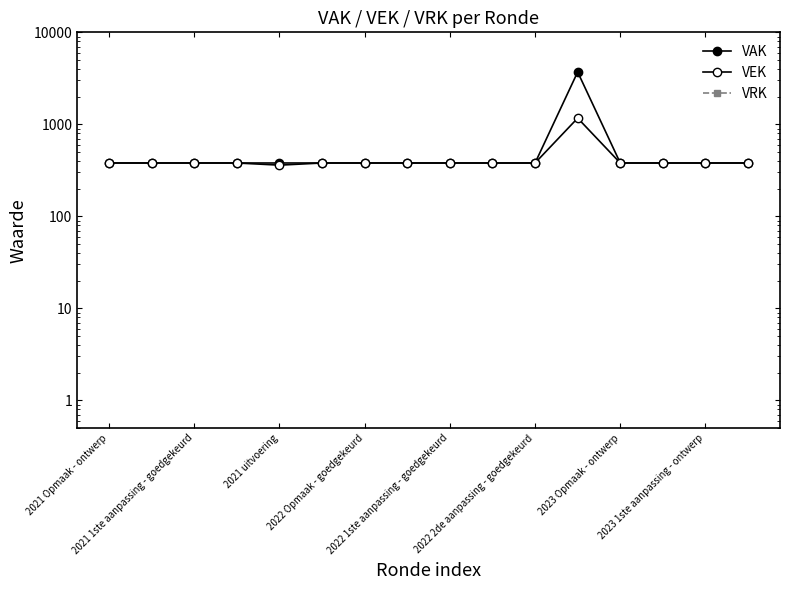

True or false: VEK and VAK intersect in this chart.

False